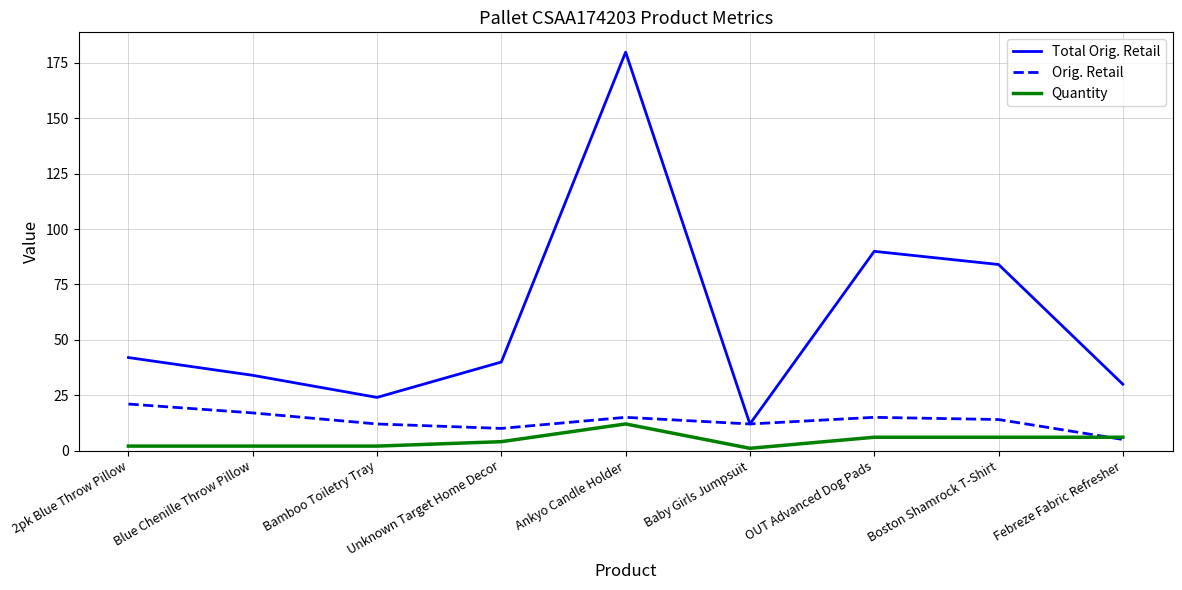

How many lines are shown in the chart?

3